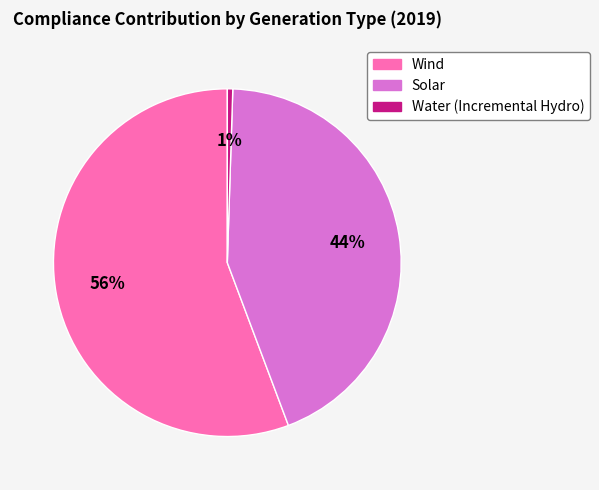

To the nearest percent, what is the average slice percentage?

33%